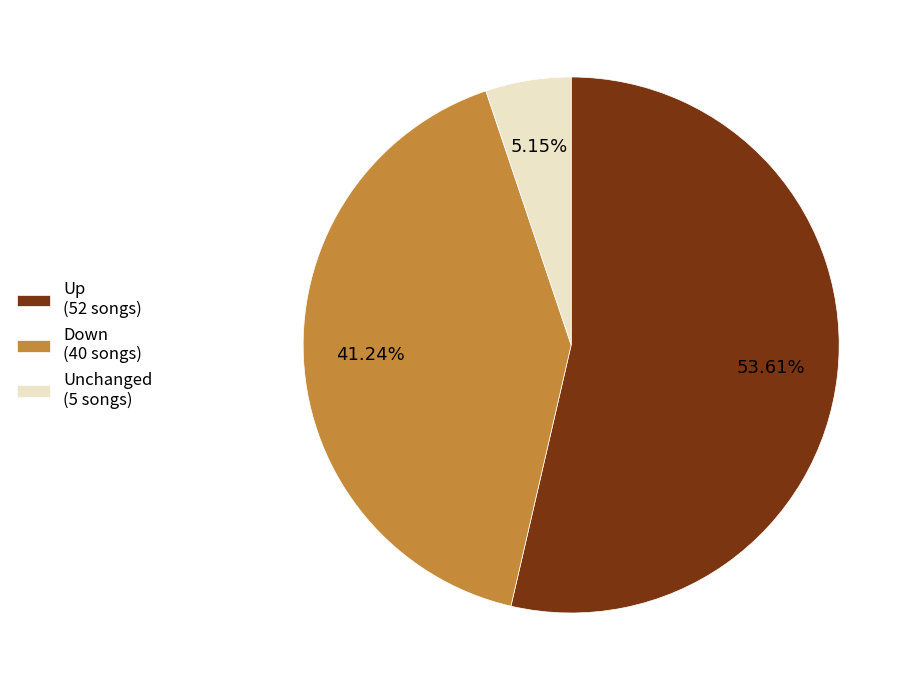

Is the sum of Up (52 songs) and Unchanged (5 songs) greater than half?

Yes